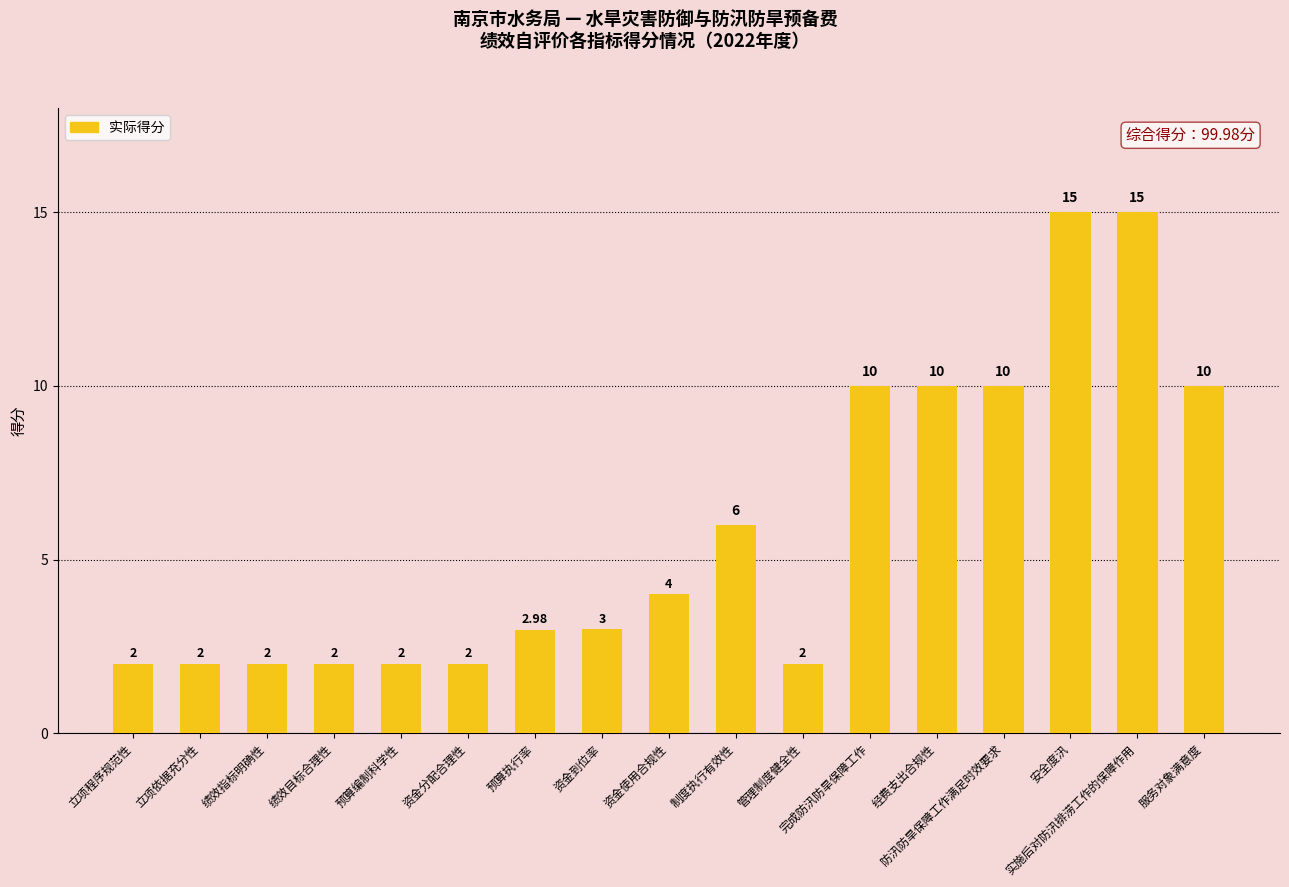

Count the number of data series in this chart.

1